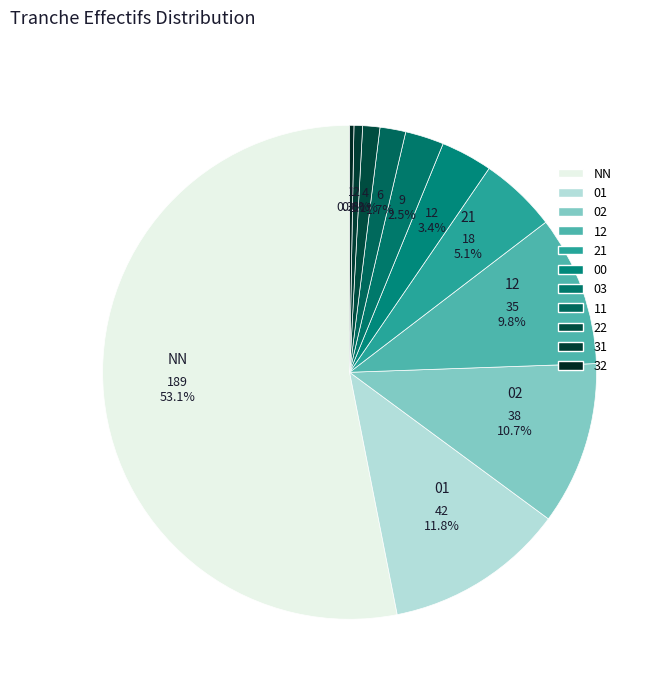

To the nearest percent, what is the combined percentage of 21 and 01?

17%